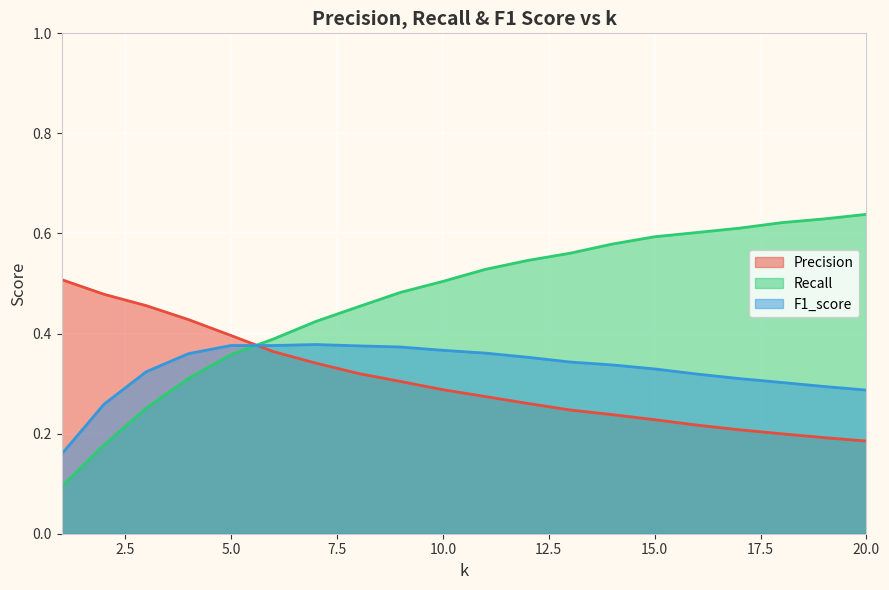

How many distinct data groups are displayed?

3